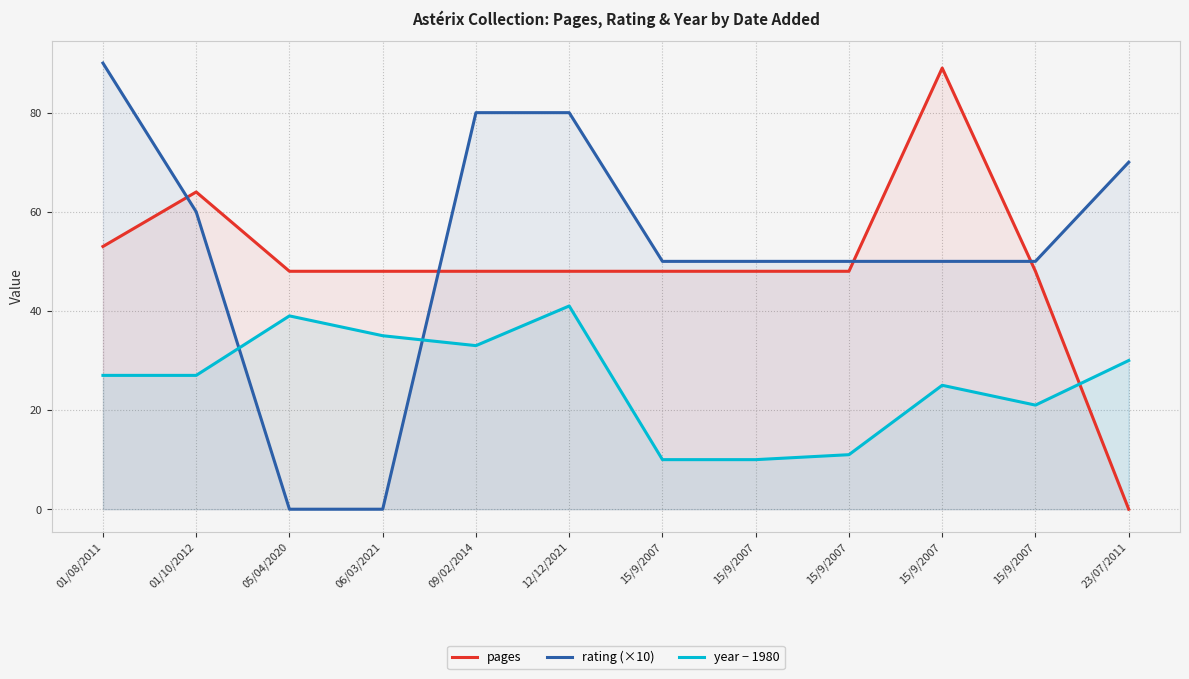

Reading right to left, what are all the values shown in this chart?

pages: 23/07/2011=0	15/9/2007=48	15/9/2007=89	15/9/2007=48	15/9/2007=48	15/9/2007=48	12/12/2021=48	09/02/2014=48	06/03/2021=48	05/04/2020=48	01/10/2012=64	01/08/2011=53
rating (×10): 23/07/2011=70	15/9/2007=50	15/9/2007=50	15/9/2007=50	15/9/2007=50	15/9/2007=50	12/12/2021=80	09/02/2014=80	06/03/2021=0	05/04/2020=0	01/10/2012=60	01/08/2011=90
year − 1980: 23/07/2011=30	15/9/2007=21	15/9/2007=25	15/9/2007=11	15/9/2007=10	15/9/2007=10	12/12/2021=41	09/02/2014=33	06/03/2021=35	05/04/2020=39	01/10/2012=27	01/08/2011=27